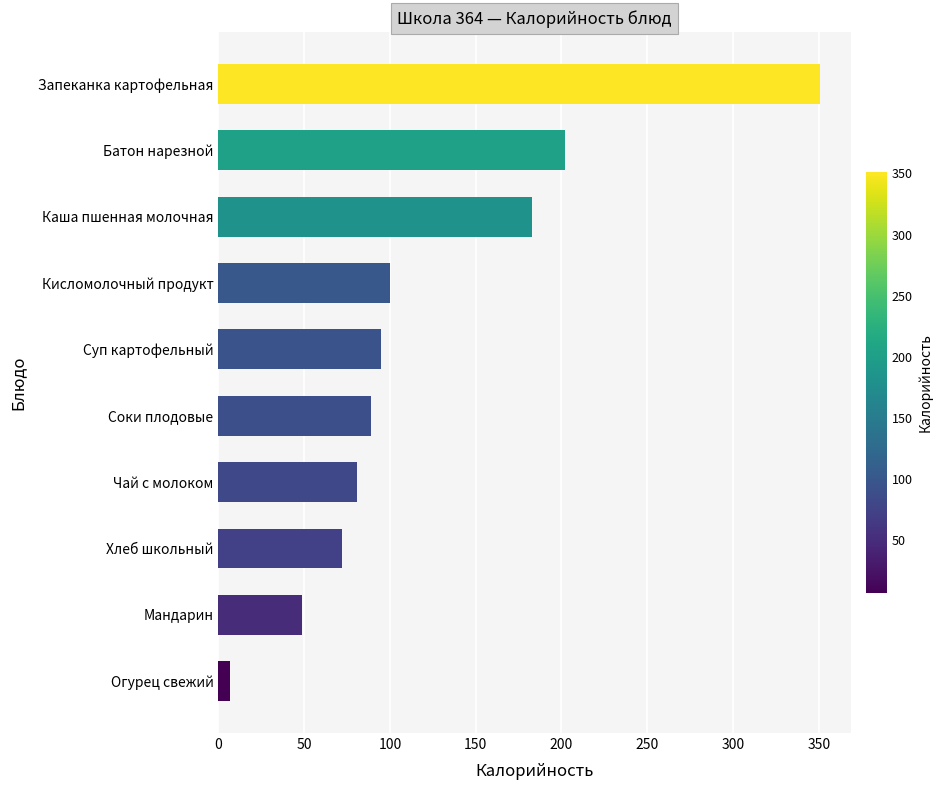

Reading bottom to top, what are all the values shown in this chart?

Огурец свежий=7	Мандарин=49	Хлеб школьный=72	Чай с молоком=81	Соки плодовые=89	Суп картофельный=95	Кисломолочный продукт=100	Каша пшенная молочная=183	Батон нарезной=202	Запеканка картофельная=351